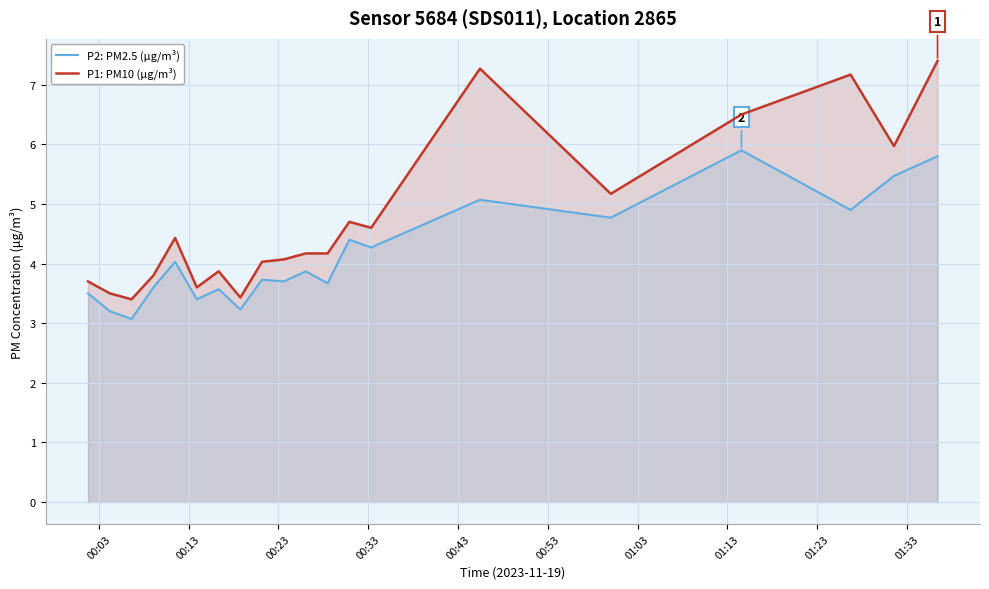

Which series has the largest total across all categories?

P1: PM10 (µg/m³)